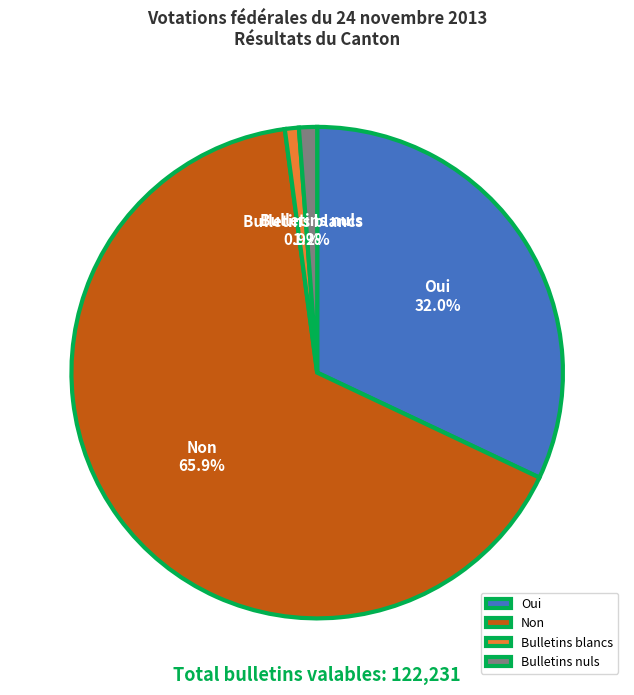

How much of the chart is everything except Bulletins blancs?

99.1%